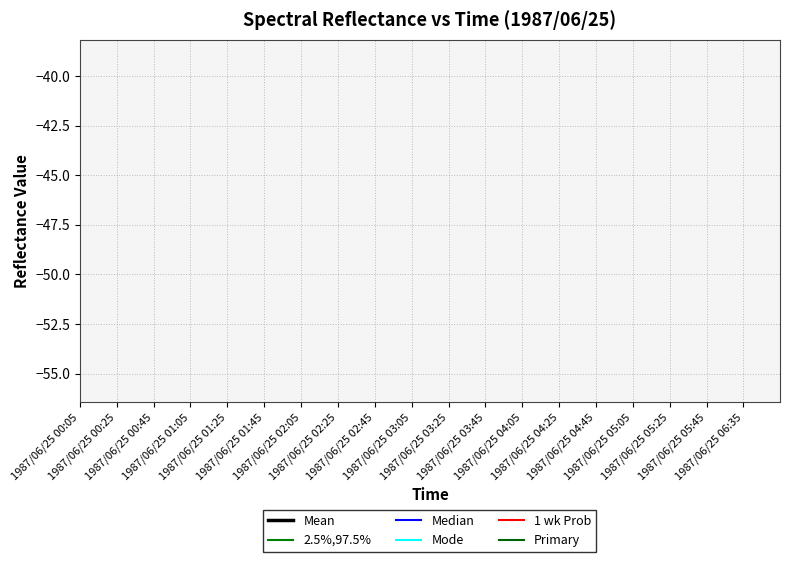

True or false: Median and 2.5%,97.5% intersect in this chart.

False